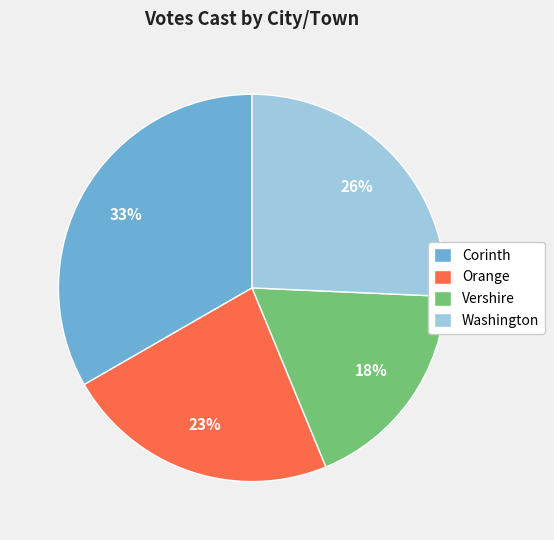

Which has a higher value, Orange or Vershire?

Orange